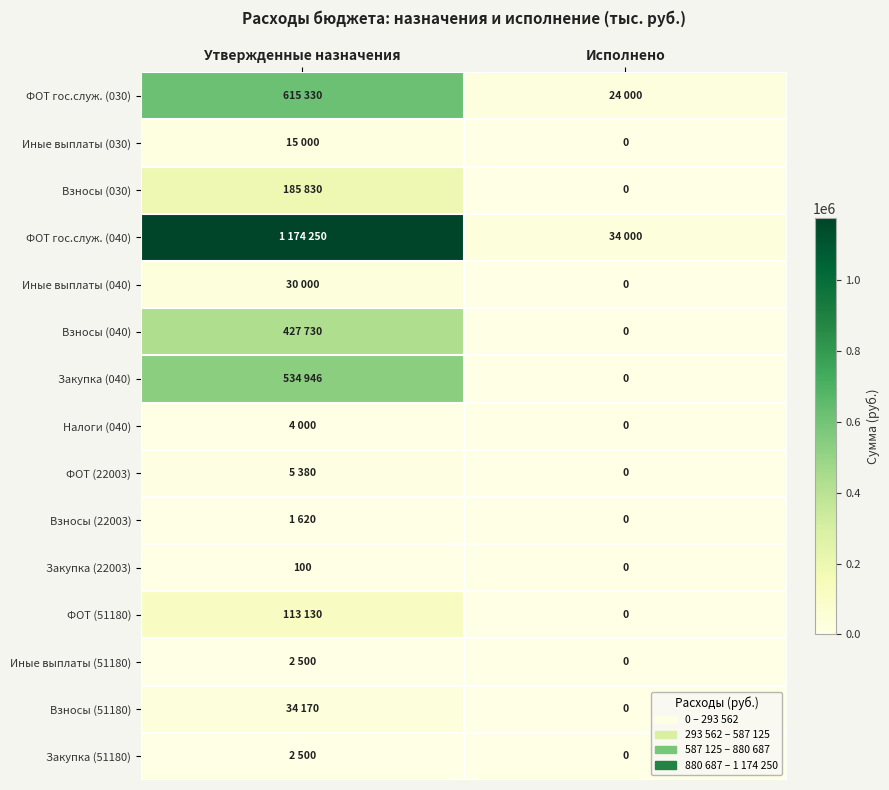

The Закупка (22003) series shows 100 at Утвержденные назначения. True or false?

True